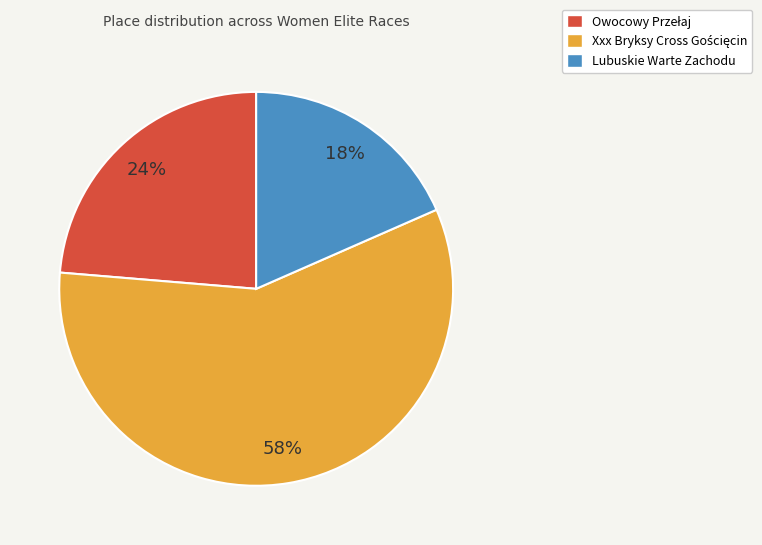

To the nearest percent, what is the average slice percentage?

33%